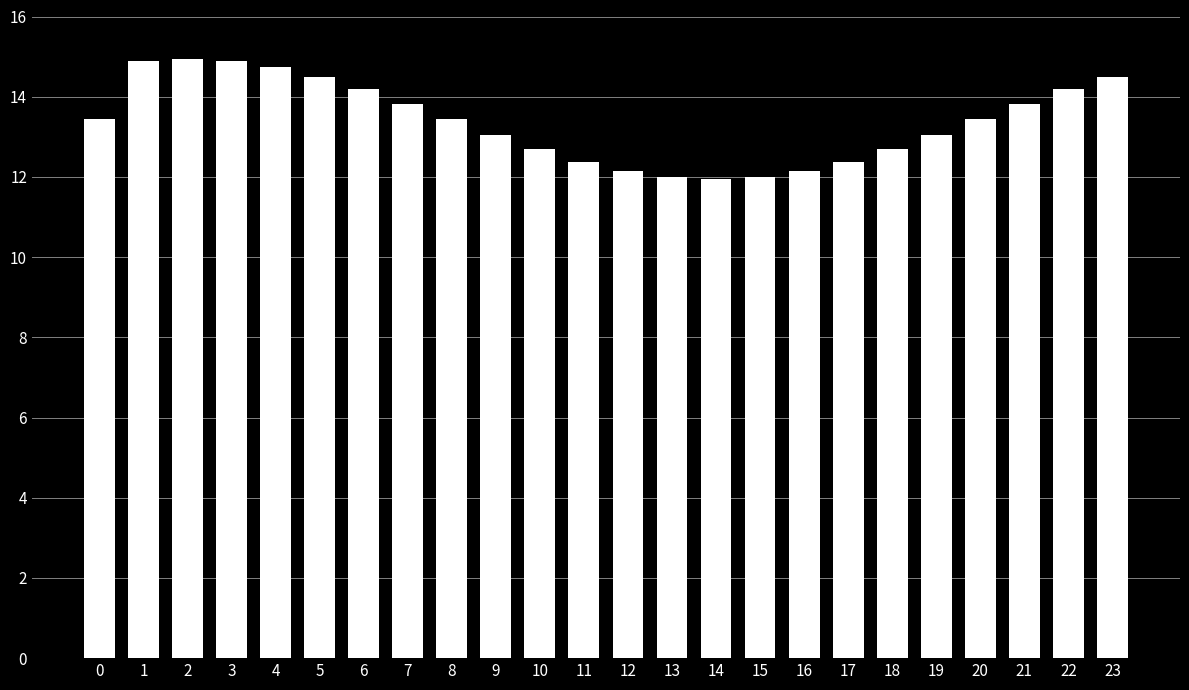

What is the smallest value displayed?

11.9